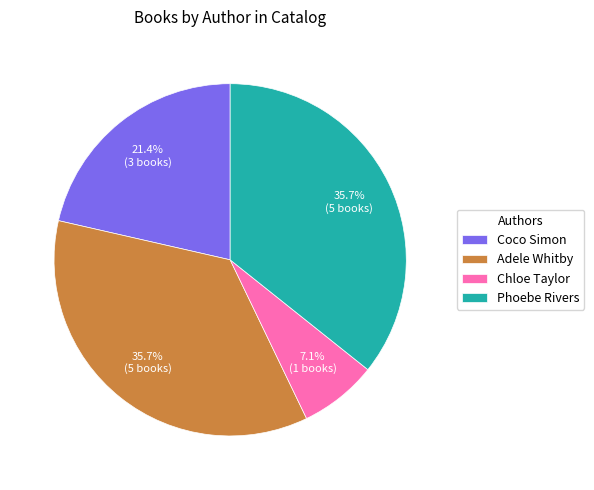

Do Chloe Taylor and Phoebe Rivers together represent more than half of the pie?

No